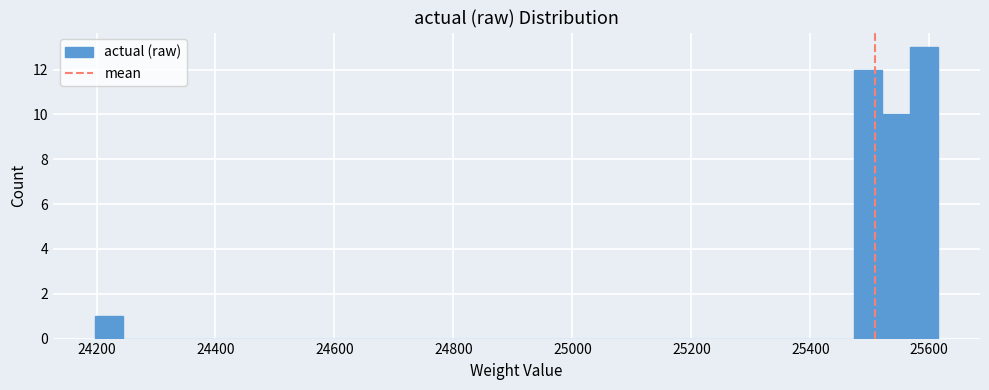

Around what value on the x-axis is the tallest bar? Give the approximate position of its centre, as read against the axis.

25600